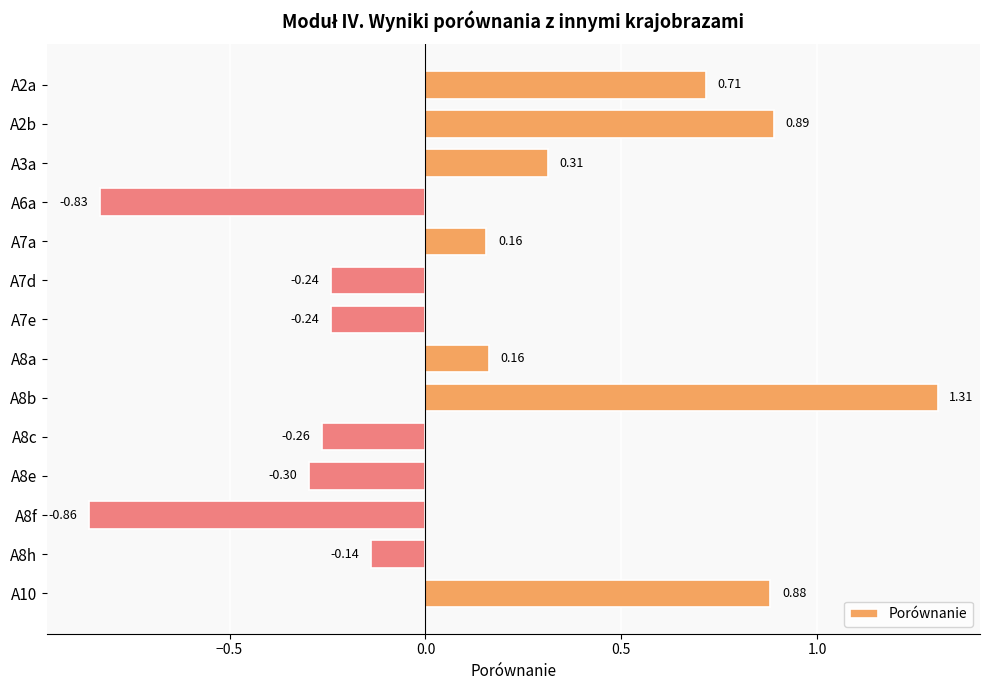

What is the change in value from A7d to A8h?

+0.1